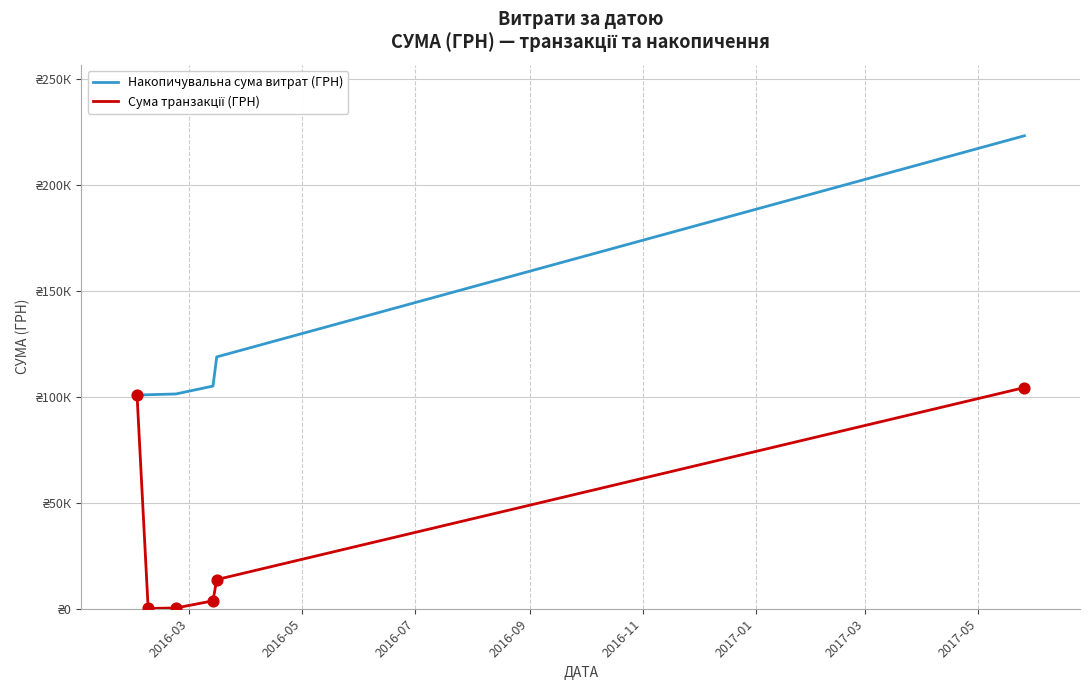

Is this an area chart (filled region under the line)?

No